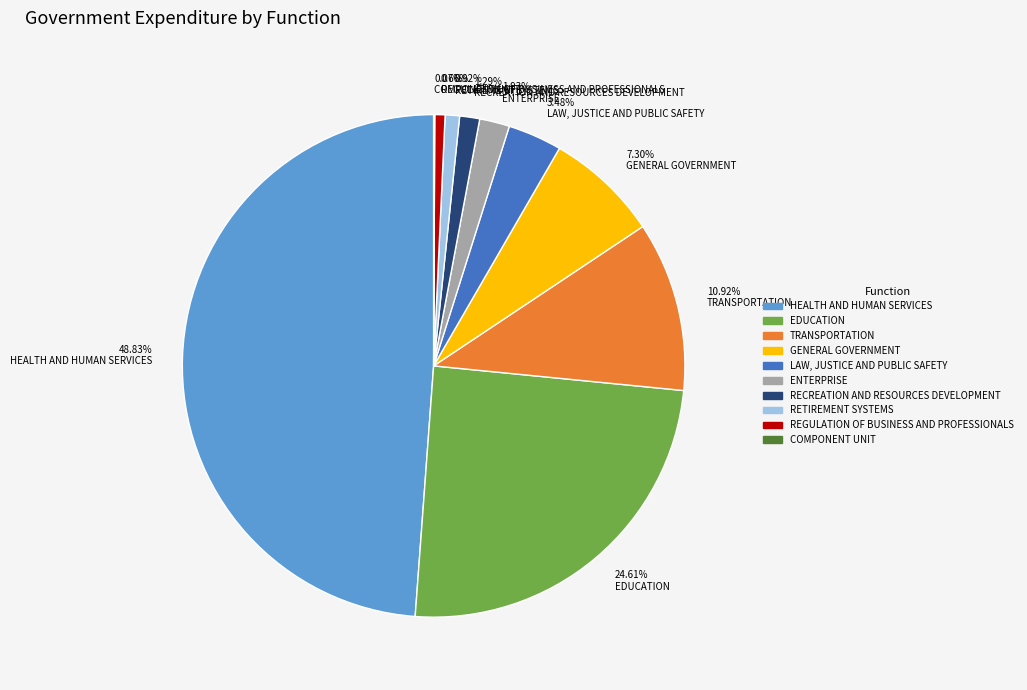

To the nearest percent, what is the difference between the largest and smallest slice percentages?

49%